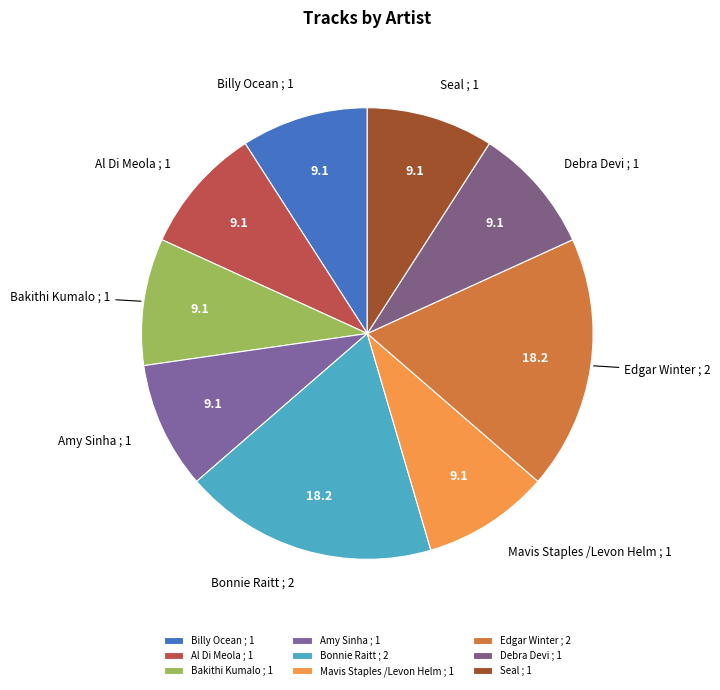

Does any single category account for the majority?

No